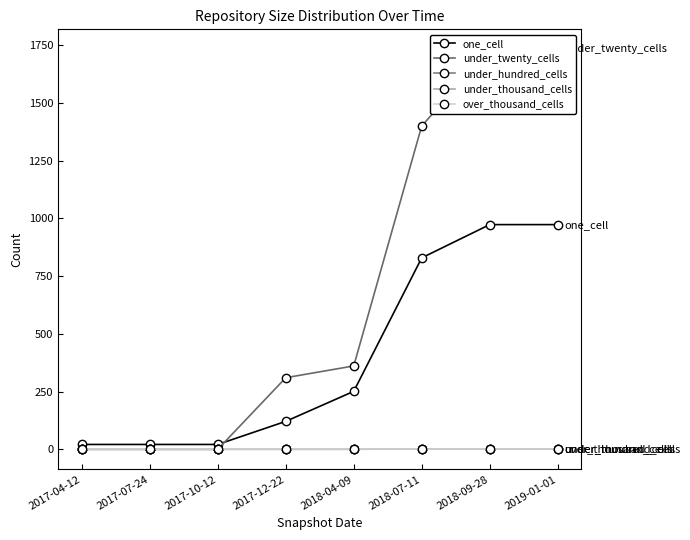

How many distinct data groups are displayed?

5